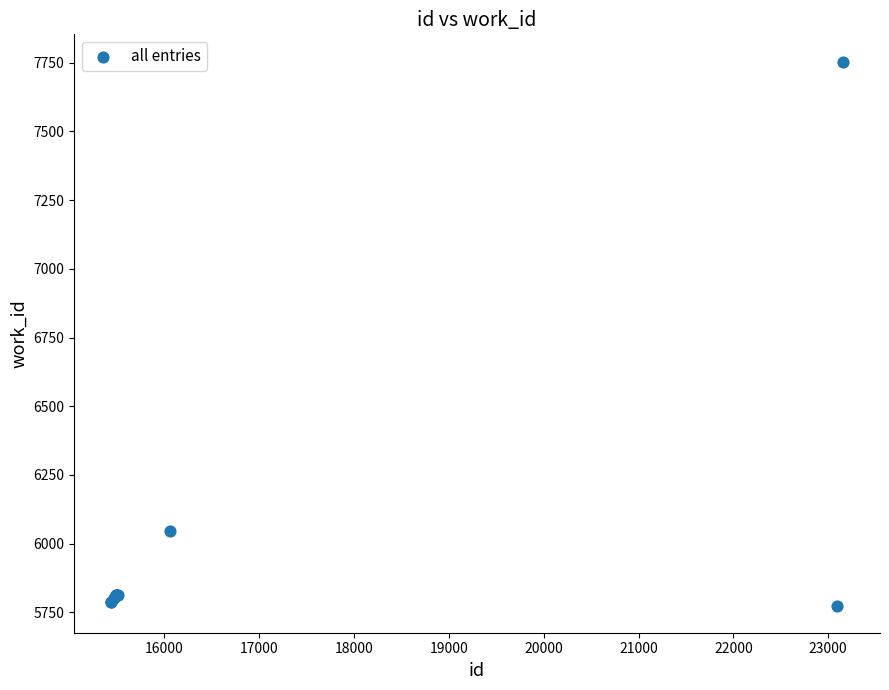

What Y value in the scatter plot is closest to 6764?

6046